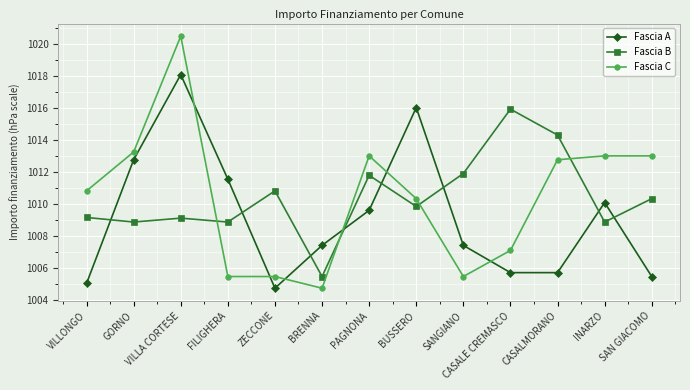

Rank the series by their maximum value, from lowest to highest.

Fascia B, Fascia A, Fascia C